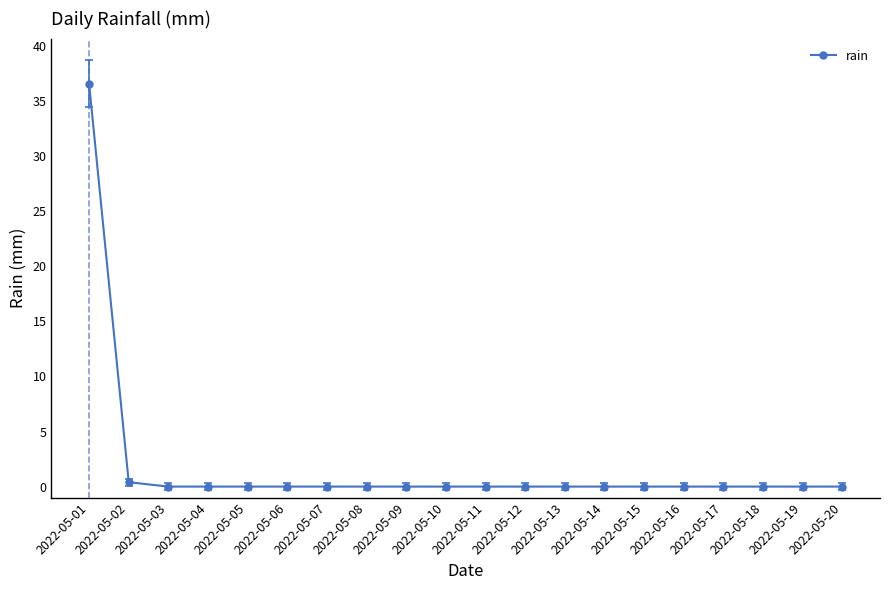

How many lines are shown in the chart?

1